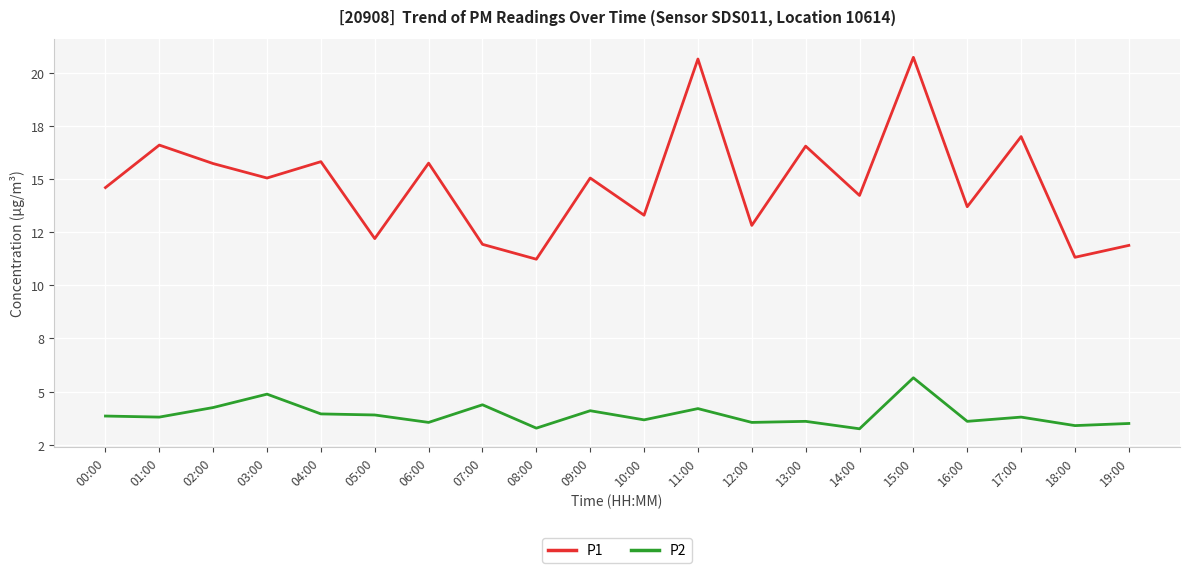

What is the difference between the P2 values at 19:00 and 07:00?

0.9